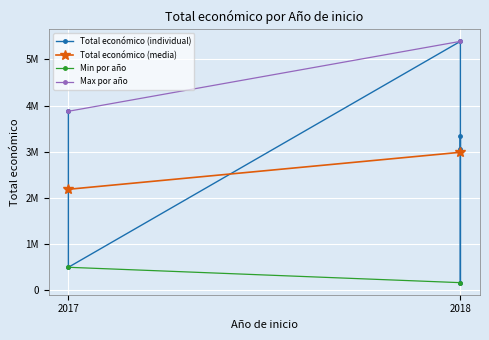

What is the sum of all values?

16314847